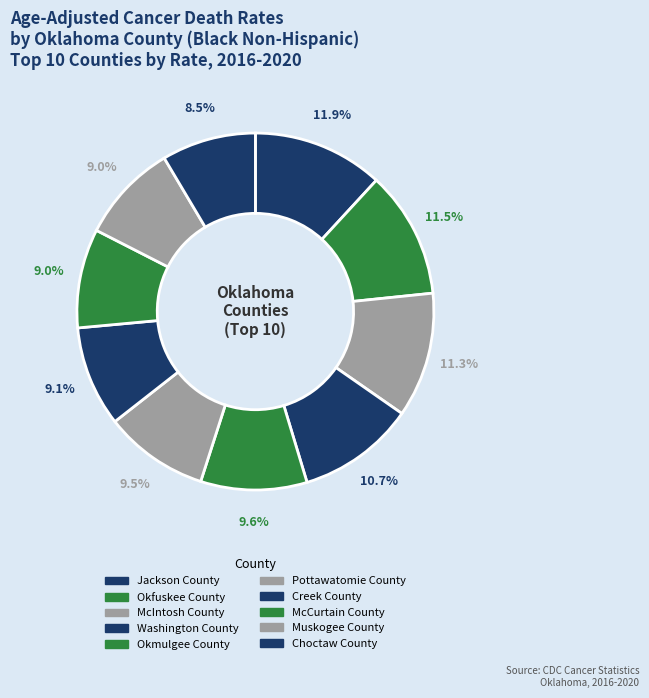

To the nearest percent, what is the average slice percentage?

10%